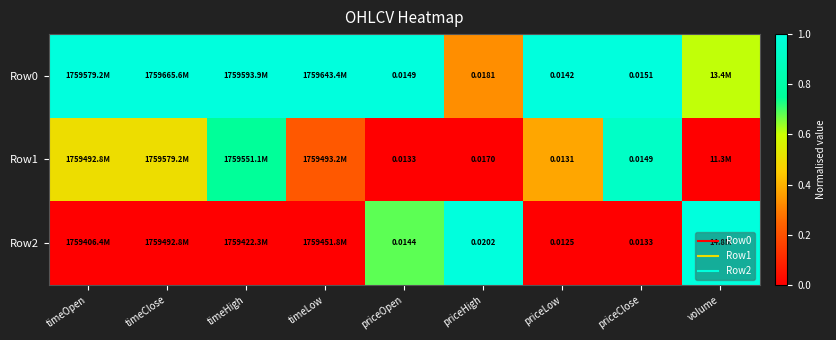

True or false: Row0 has a value of 1.4 at timeLow.

False